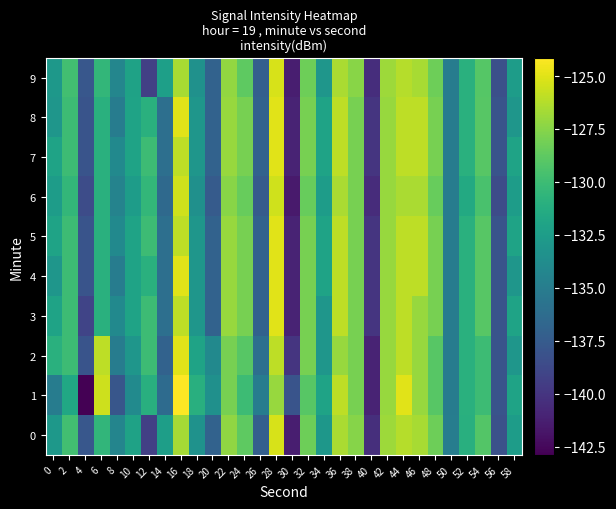

How many distinct data groups are displayed?

10